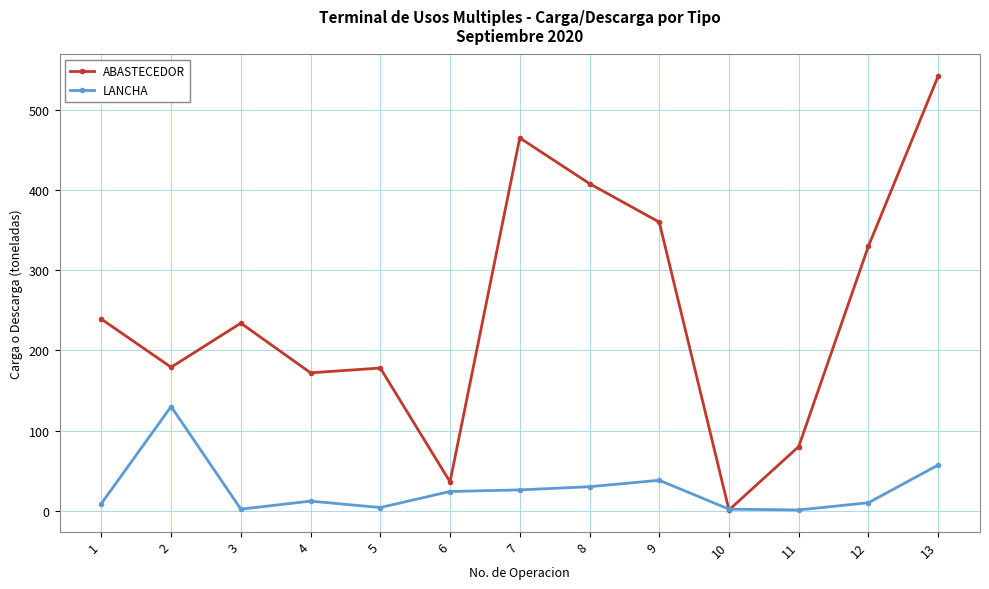

At which label does LANCHA first exceed 12?

2